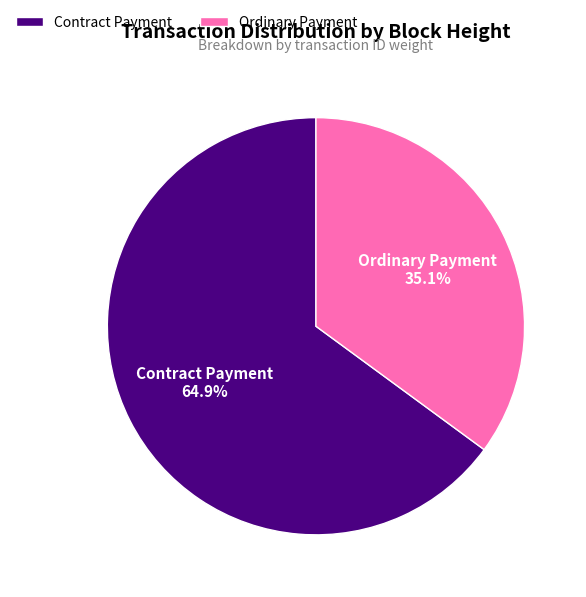

What is the largest slice in the pie chart?

Contract Payment